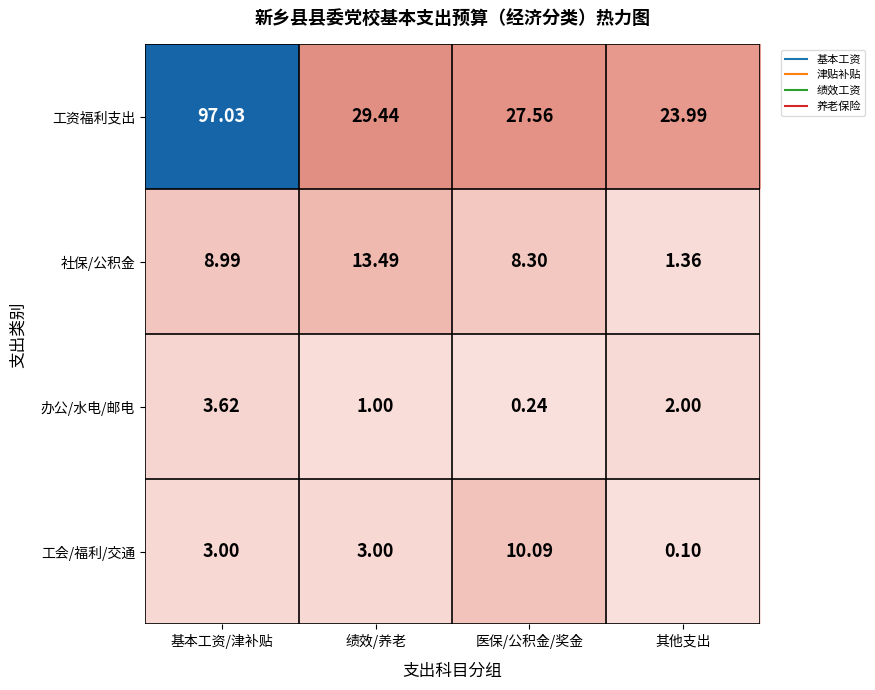

At which label does 工会/福利/交通 reach its peak?

医保/公积金/奖金